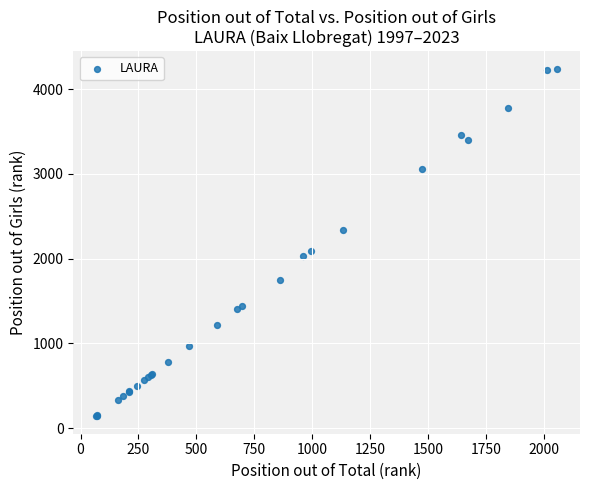

What Y value in the scatter plot is closest to 2191?

2089